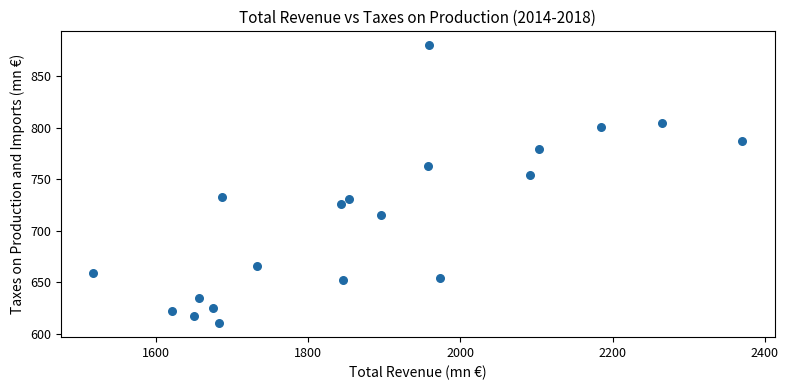

What is the range of Y values (max minus min)?

270.2